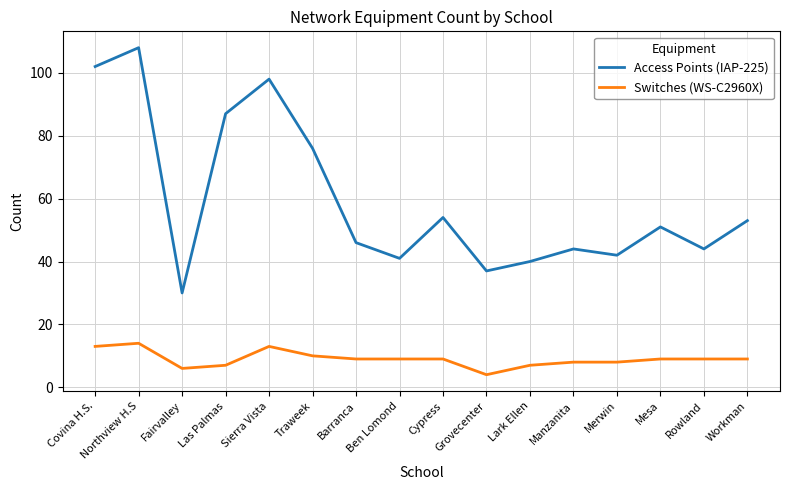

Which series changed the most between Cypress and Lark Ellen?

Access Points (IAP-225)